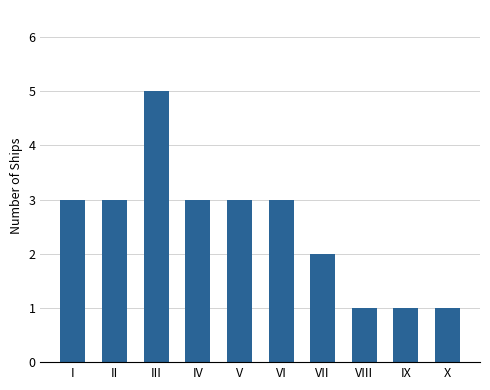

Reading left to right, what are all the values shown in this chart?

I=3	II=3	III=5	IV=3	V=3	VI=3	VII=2	VIII=1	IX=1	X=1